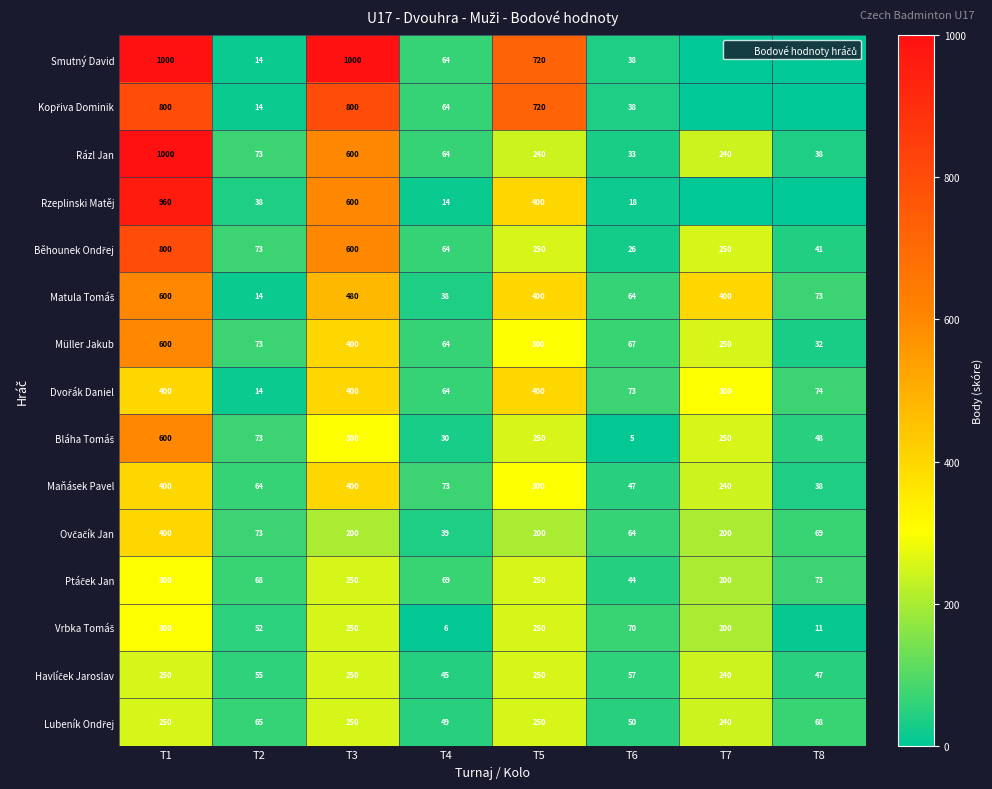

Rank the series at T8 from highest to lowest value.

Dvořák Daniel, Matula Tomáš, Ptáček Jan, Ovčačík Jan, Lubeník Ondřej, Bláha Tomáš, Havlíček Jaroslav, Běhounek Ondřej, Rázl Jan, Maňásek Pavel, Müller Jakub, Vrbka Tomáš, Smutný David, Kopřiva Dominik, Rzeplinski Matěj